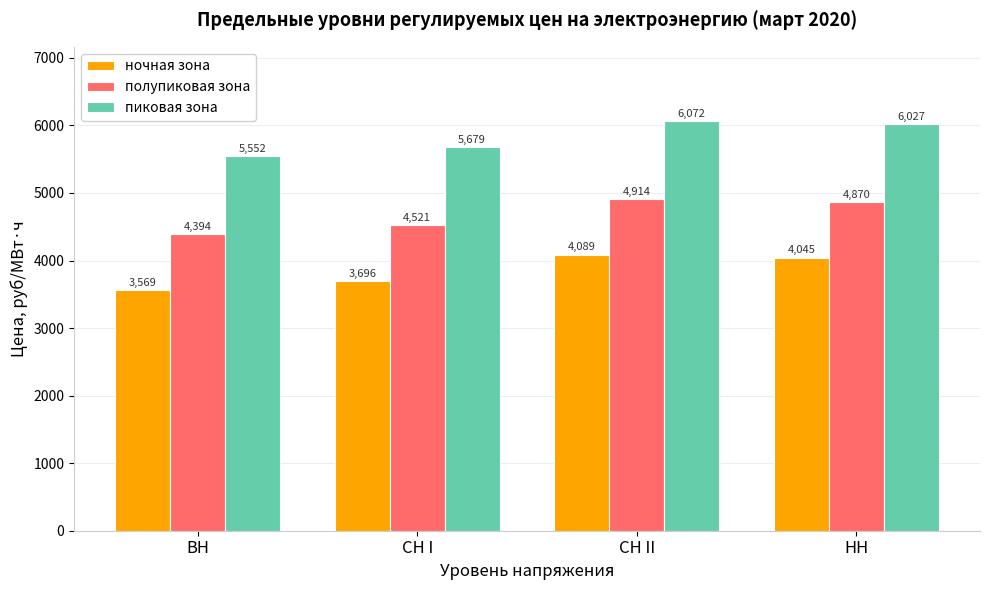

At which label does полупиковая зона reach its minimum?

ВН